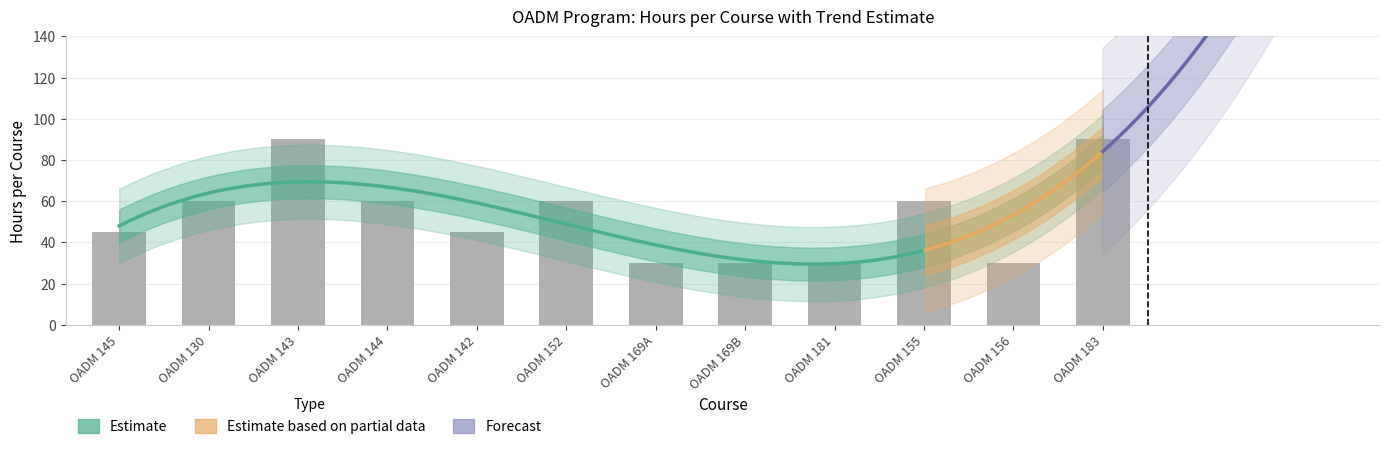

Are the bars horizontal?

No